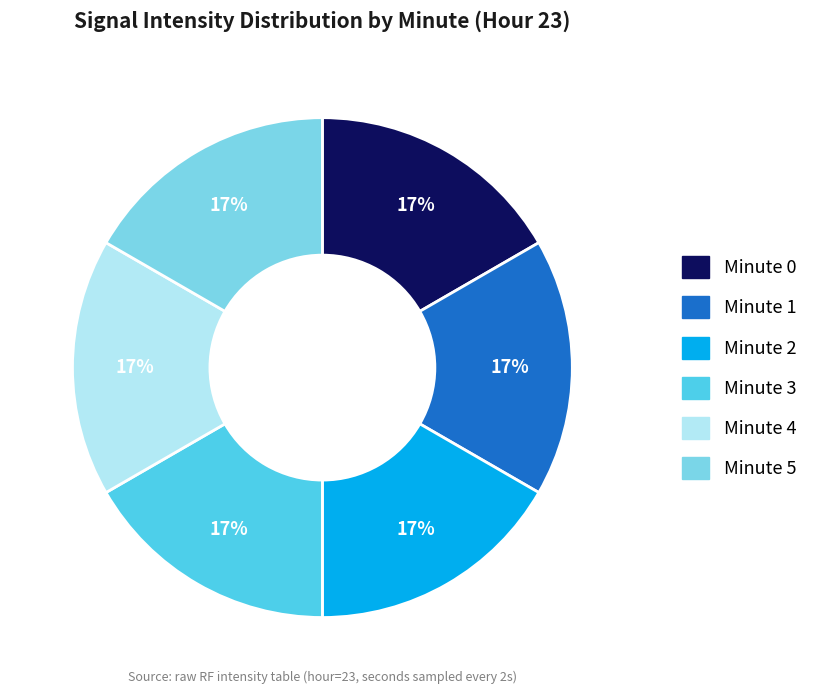

Is there any slice that represents more than half of the pie?

No